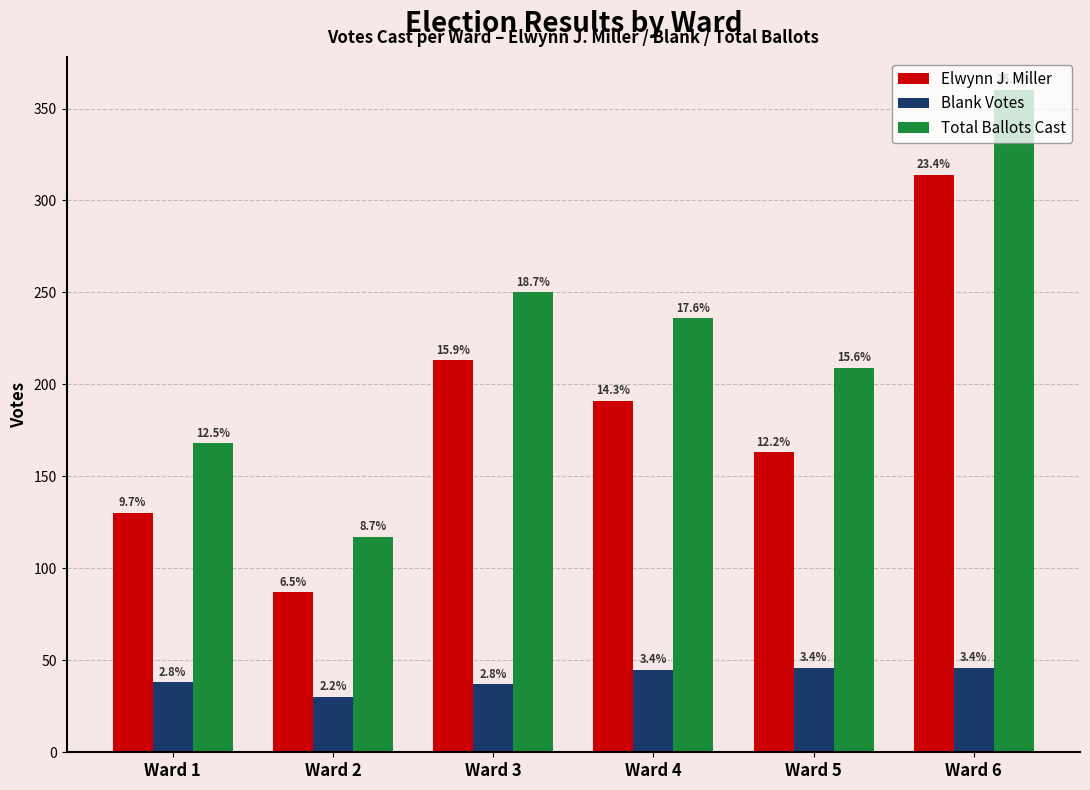

The value of Blank Votes at Ward 5 is 80. True or false?

False